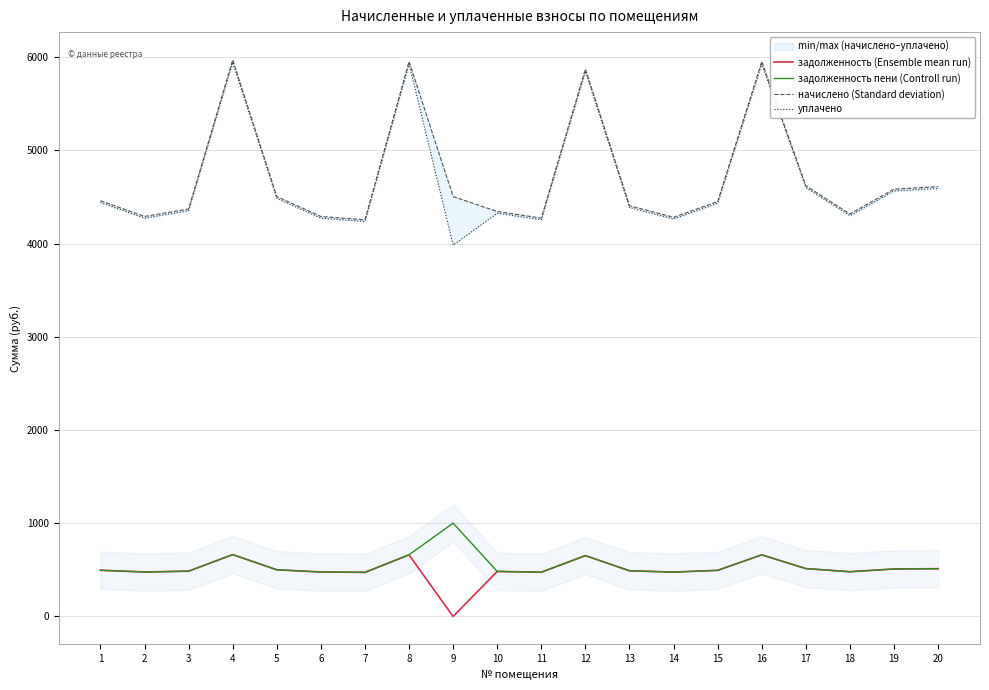

What are all the series names shown in the legend?

задолженность (Ensemble mean run), задолженность пени (Controll run), начислено (Standard deviation), уплачено